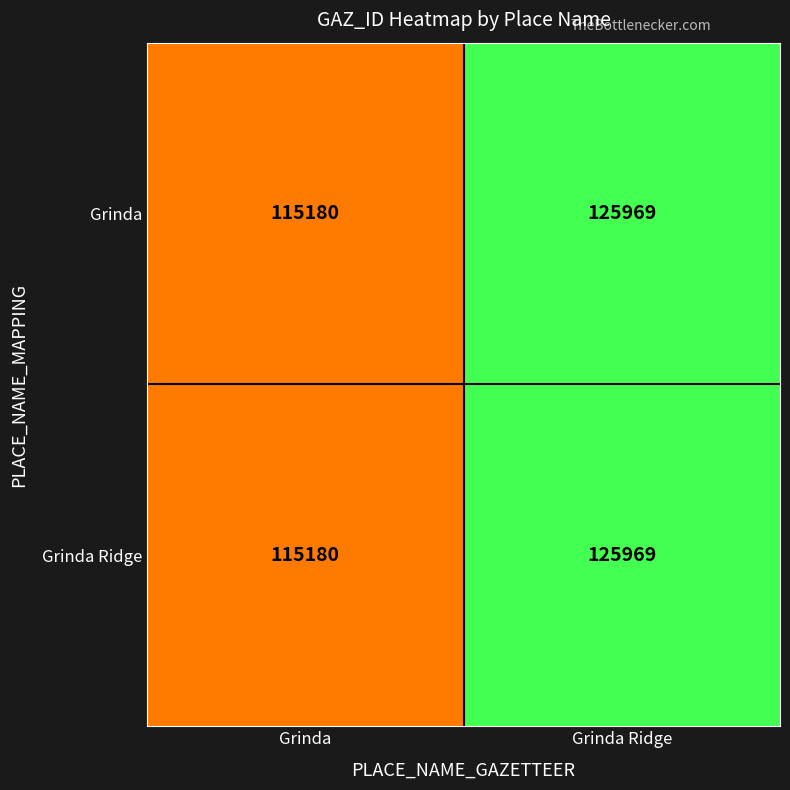

Rank the categories by Grinda value from lowest to highest.

Grinda, Grinda Ridge